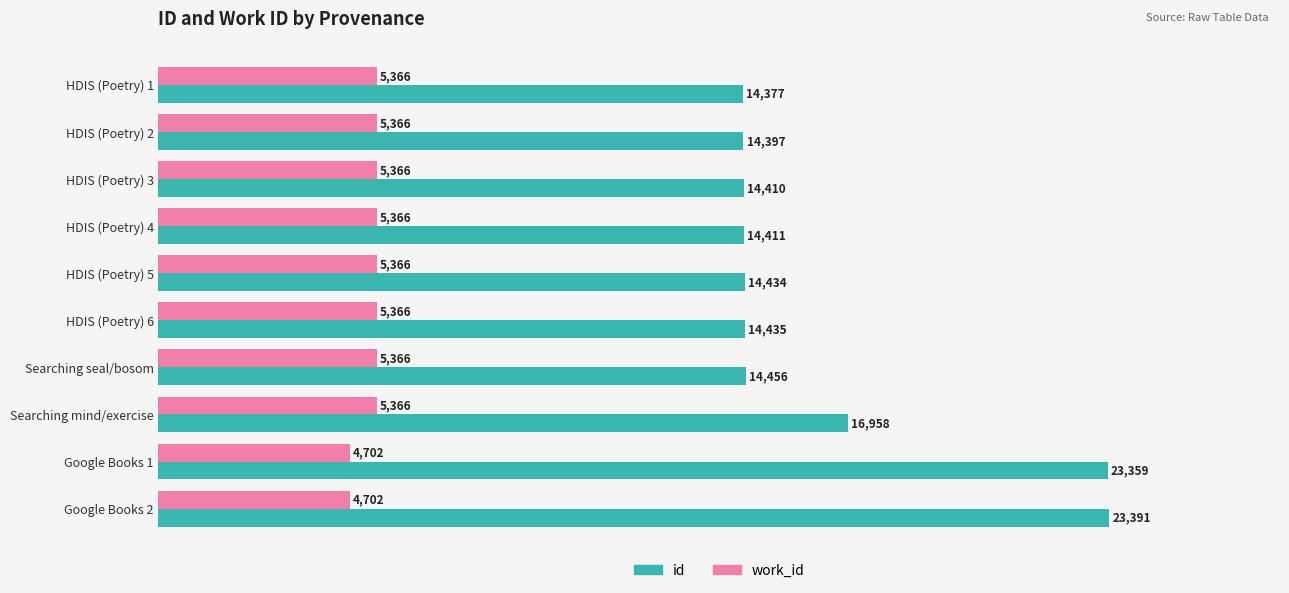

The work_id series shows 1787 at HDIS (Poetry) 2. True or false?

False